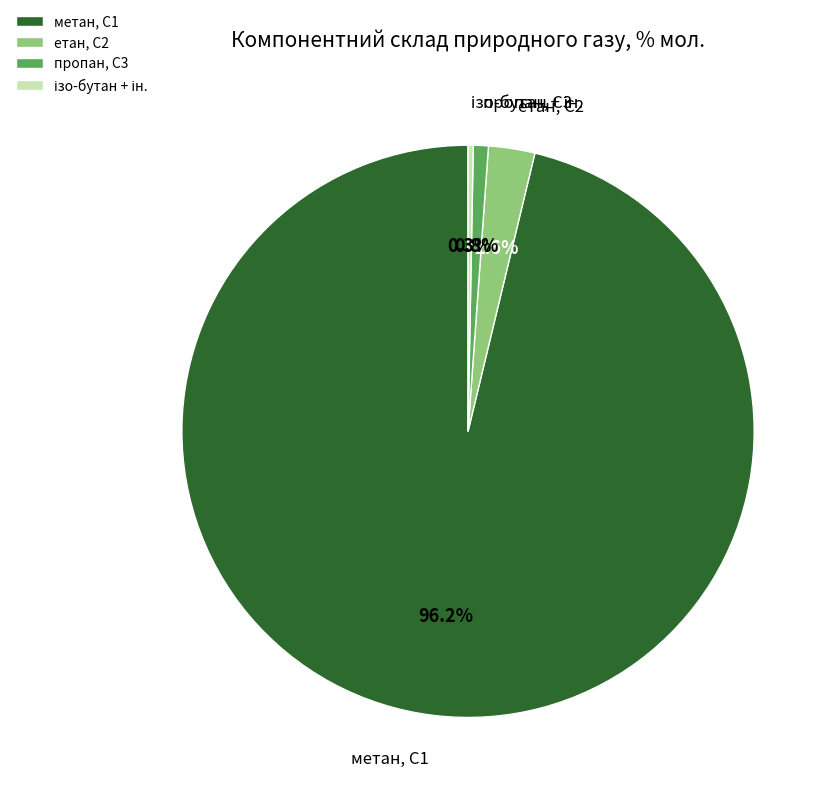

To the nearest percent, what is the average slice percentage?

25%